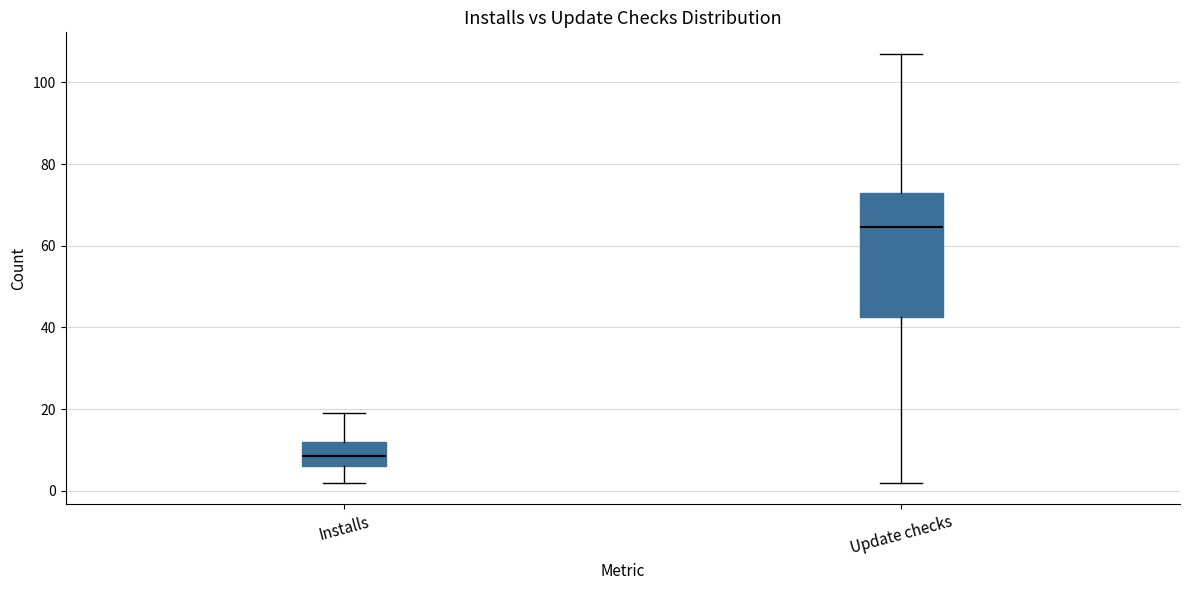

Which box is the tallest, from its lower edge to its upper edge?

Update checks